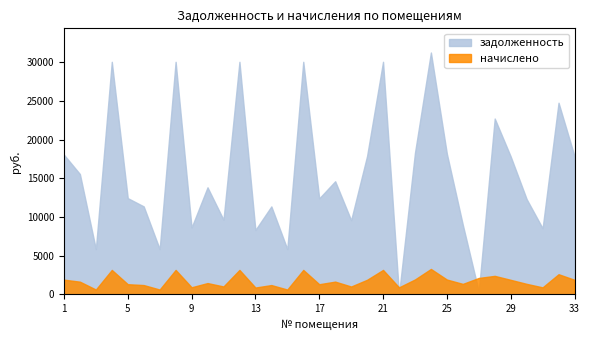

How many data points in задолженность are less than 13838?

16